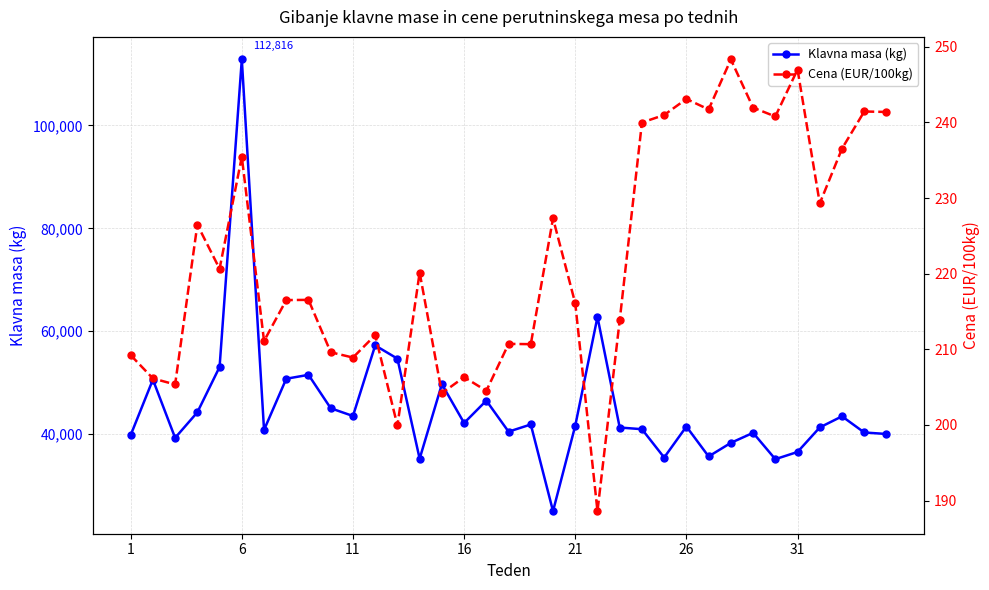

What is the highest value of the Klavna masa (kg) series?

112816